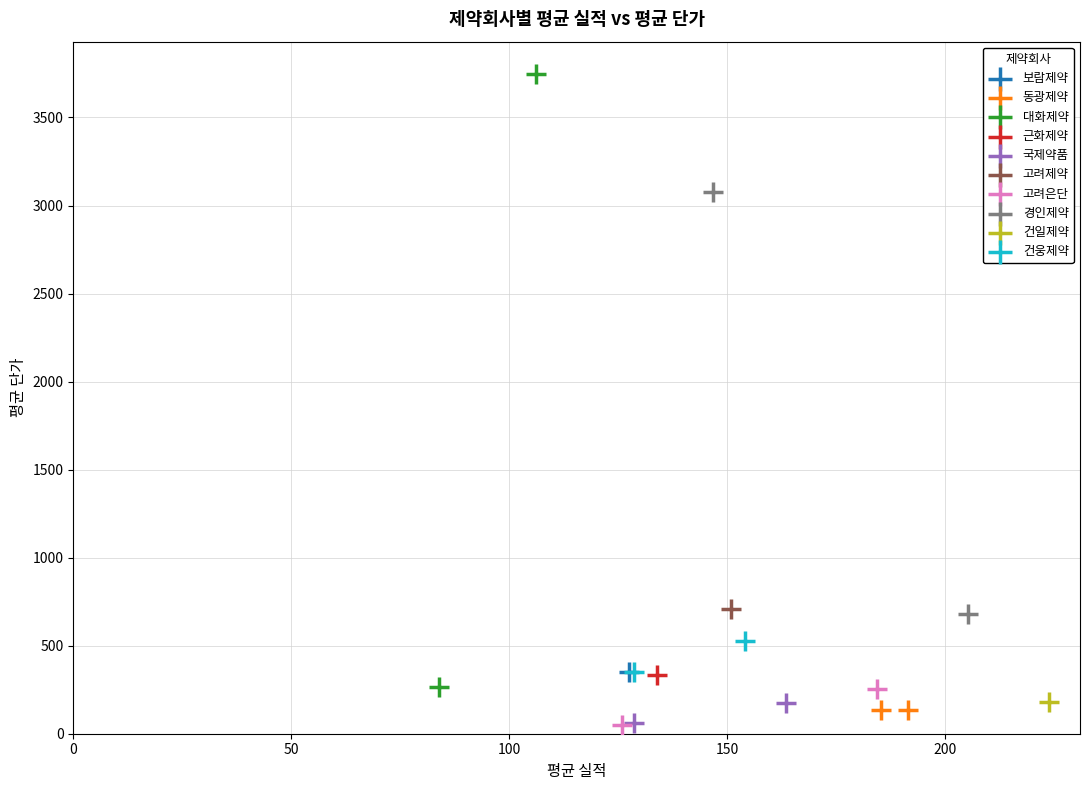

Which series reaches the maximum Y coordinate?

대화제약